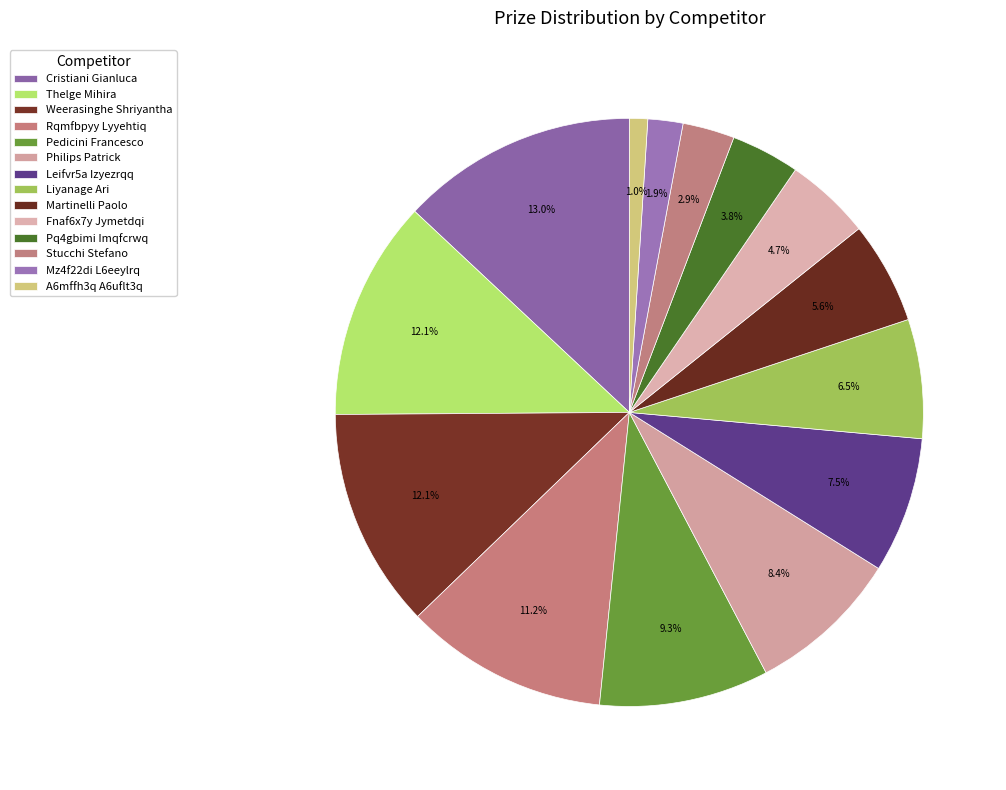

Combined, do Pedicini Francesco and Rqmfbpyy Lyyehtiq account for over 50%?

No